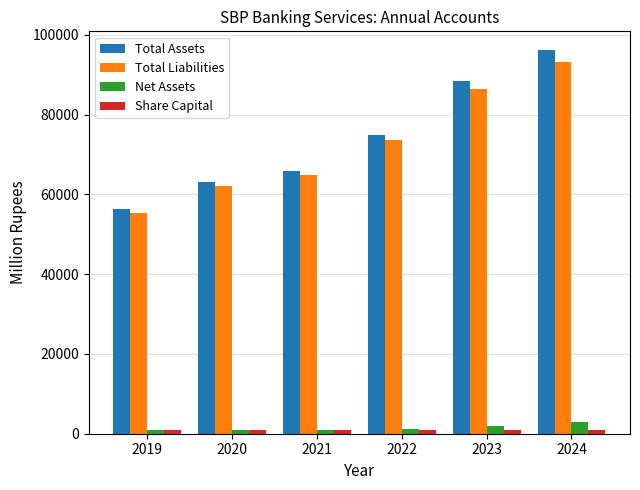

The value of Total Assets at 2024 is 96091.3. True or false?

True